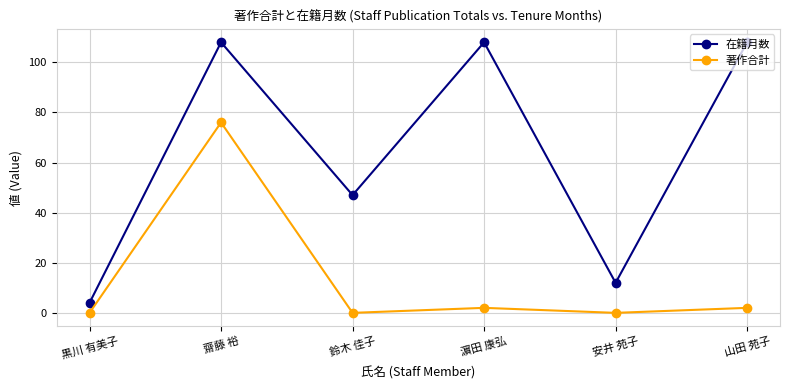

What is the maximum value for 在籍月数?

108